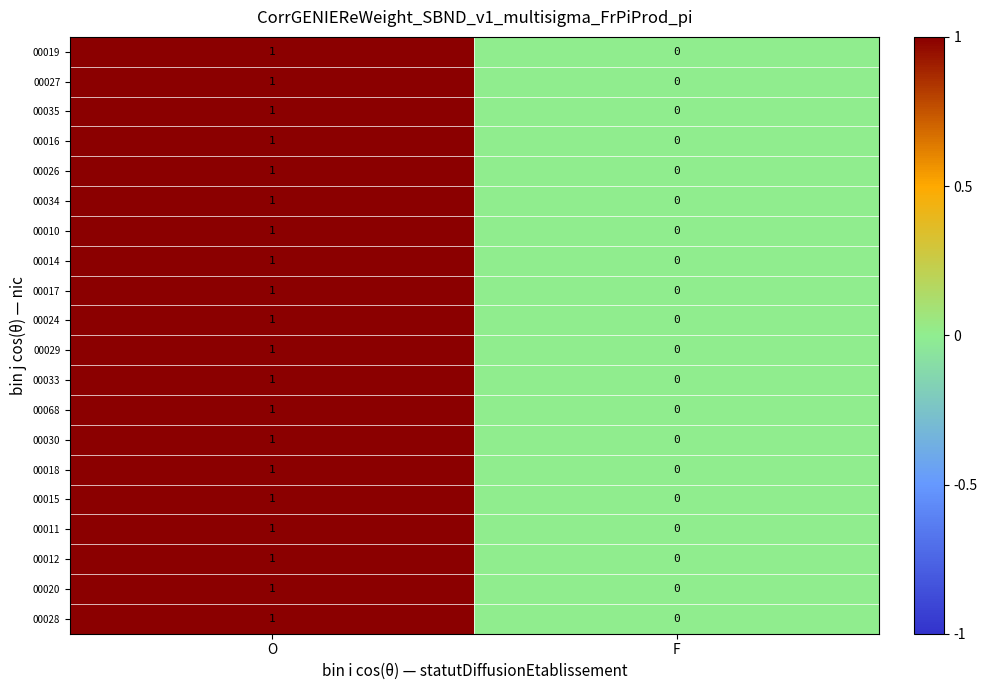

The value of 00028 at O is 0. True or false?

False